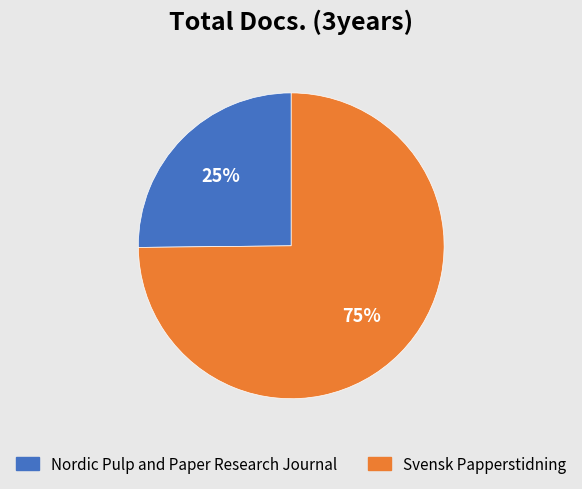

Which has a higher value, Svensk Papperstidning or Nordic Pulp and Paper Research Journal?

Svensk Papperstidning